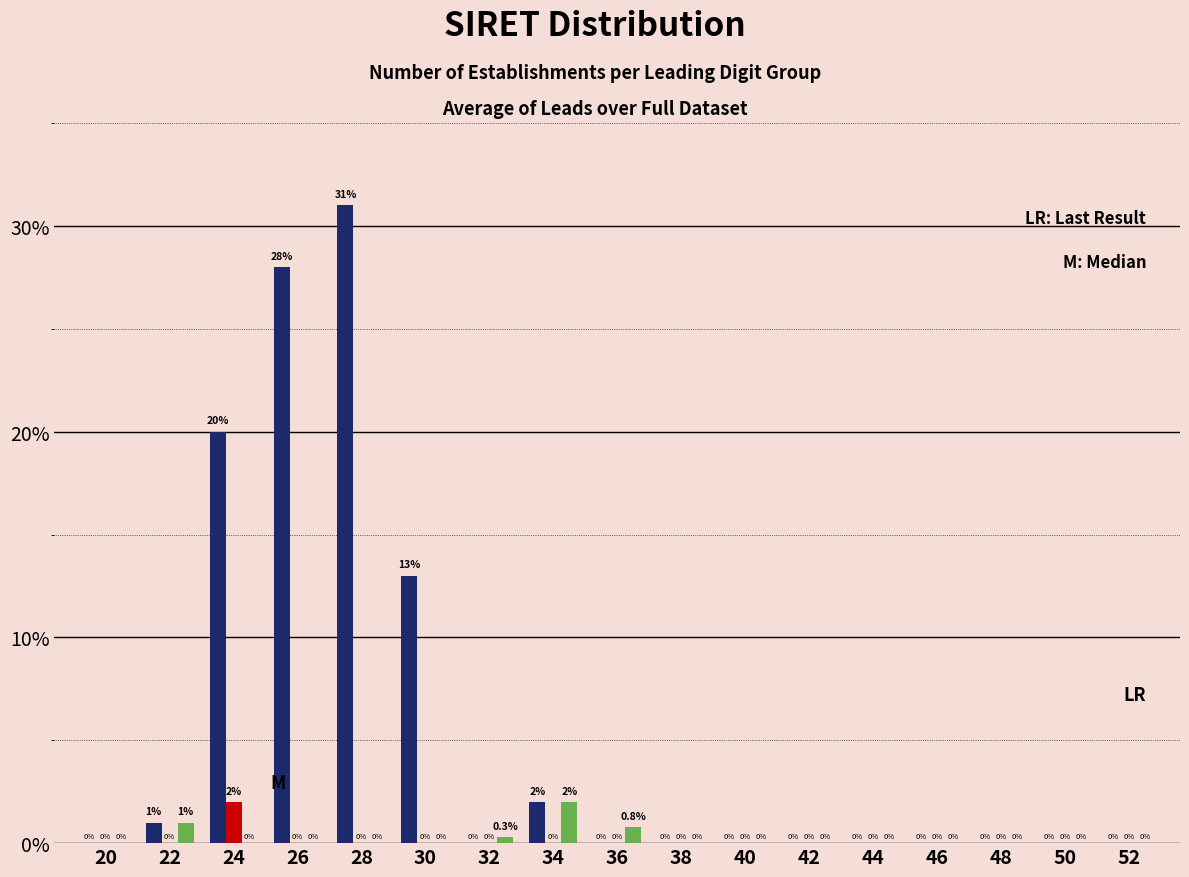

Which label corresponds to the largest value in the chart?

28